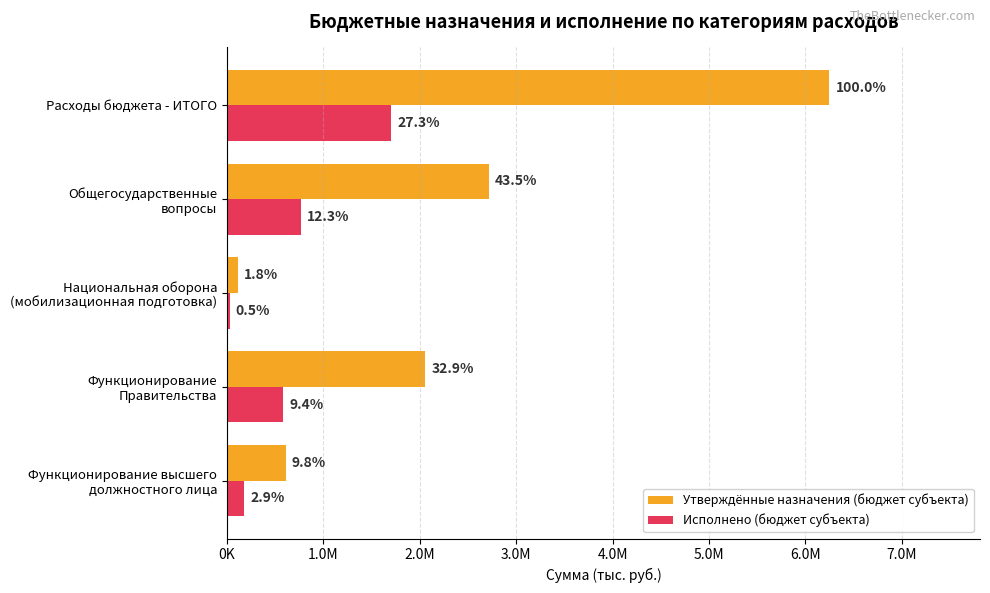

What are all the series names shown in the legend?

Утверждённые назначения (бюджет субъекта), Исполнено (бюджет субъекта)